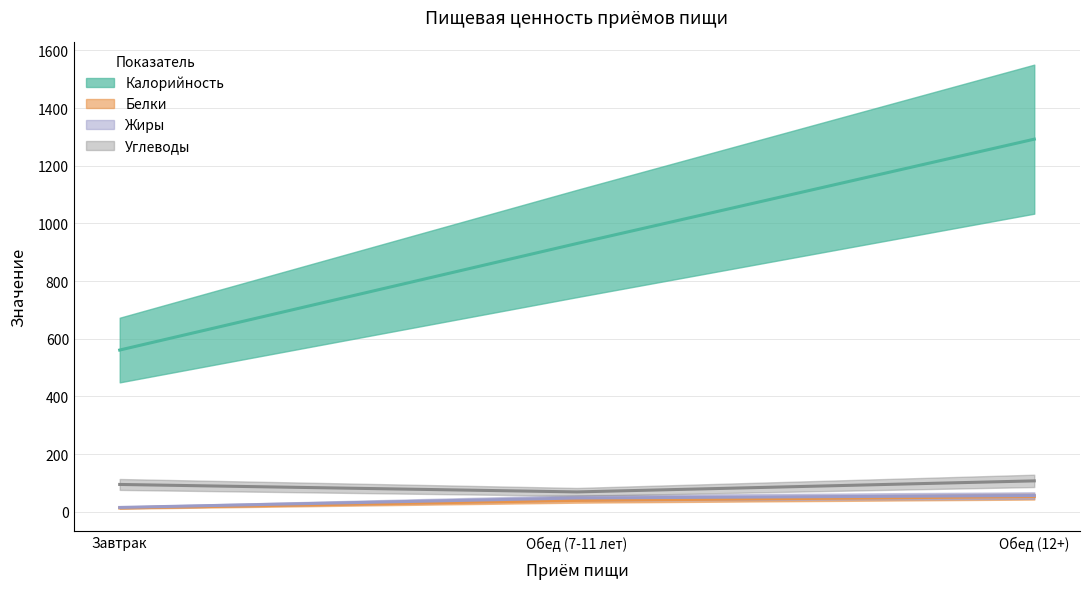

Is the value of Жиры at Обед (12+) greater than the value of Белки at Завтрак?

Yes